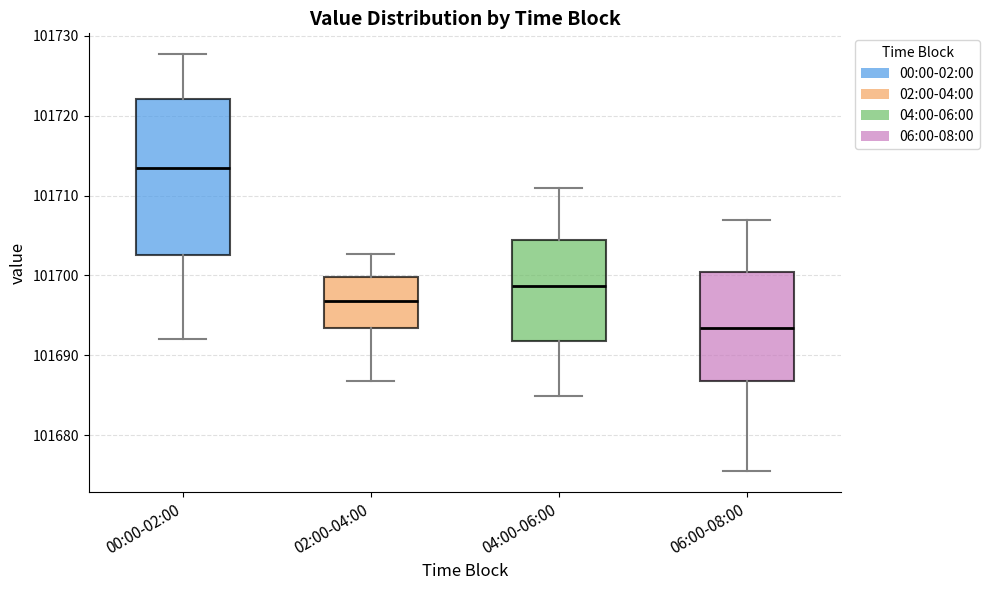

Reading left to right, read every box against the y-axis: the position of its median line, the range the box covers, and the ends of its whiskers. The values are not printed on the chart, so give them approximately, as read against the axis.

00:00-02:00: median 101713, box 101703 to 101722, whiskers 101692 to 101728
02:00-04:00: median 101697, box 101693 to 101700, whiskers 101687 to 101703
04:00-06:00: median 101699, box 101692 to 101704, whiskers 101685 to 101711
06:00-08:00: median 101693, box 101687 to 101700, whiskers 101676 to 101707